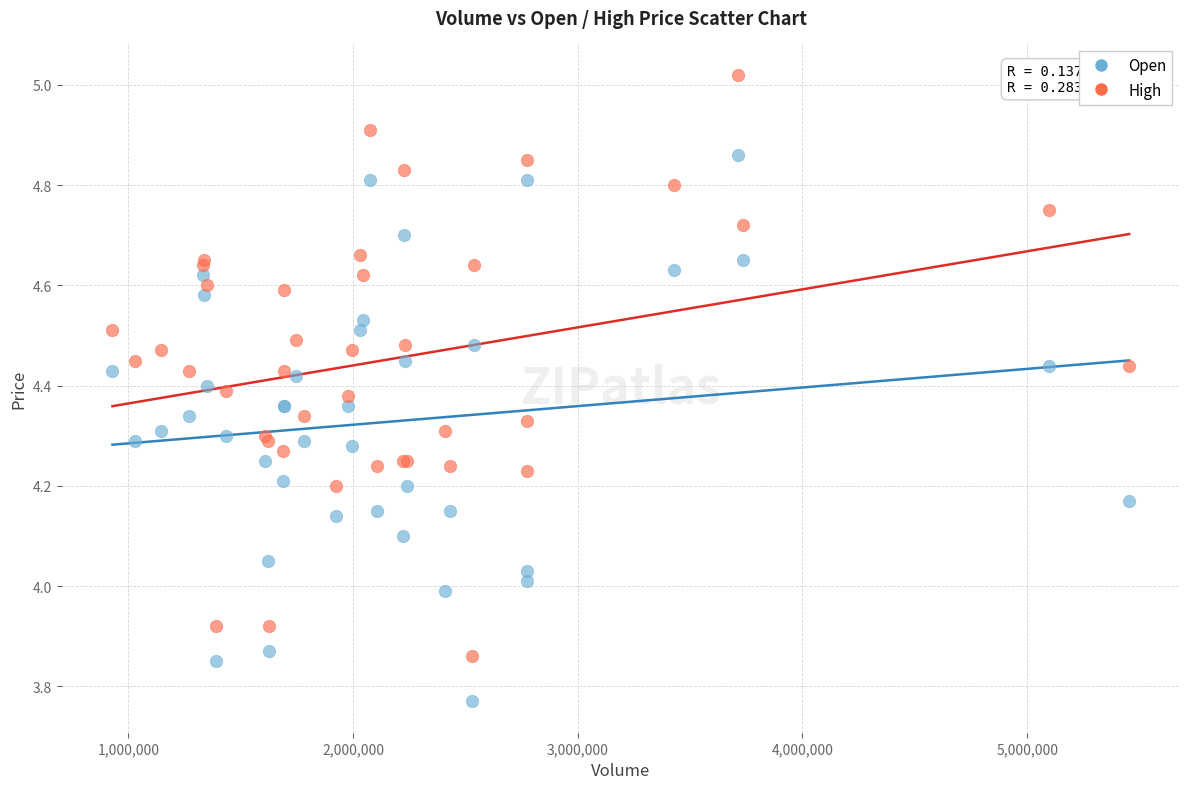

Which series contains the lowest Y value?

Open